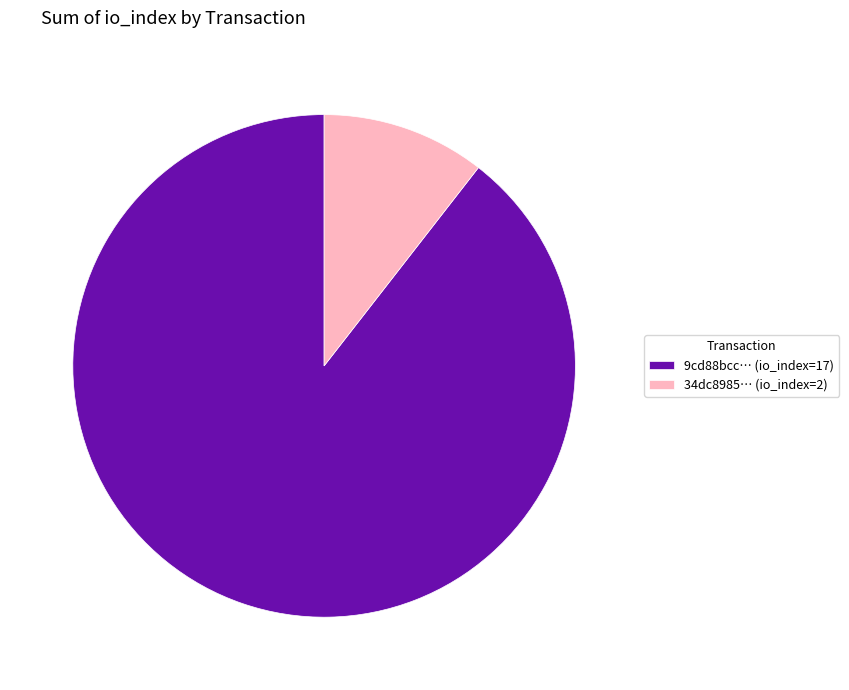

Combined, do 34dc8985… (io_index=2) and 9cd88bcc… (io_index=17) account for over 50%?

Yes